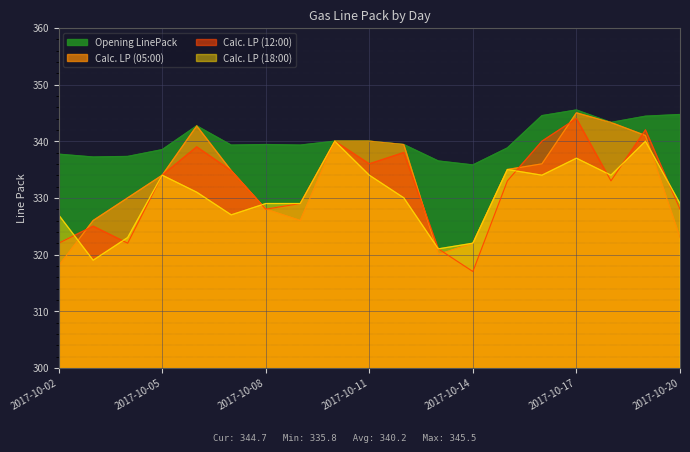

Reading left to right, transcribe all the data shown in this chart.

Opening LinePack: 2017-10-02=337.7	2017-10-03=337.2	2017-10-04=337.3	2017-10-05=338.5	2017-10-06=342.7	2017-10-07=339.3	2017-10-08=339.4	2017-10-09=339.3	2017-10-10=340.0	2017-10-11=340.0	2017-10-12=339.4	2017-10-13=336.5	2017-10-14=335.8	2017-10-15=338.8	2017-10-16=344.5	2017-10-17=345.5	2017-10-18=343.3	2017-10-19=344.4	2017-10-20=344.7
Calc. LP (05:00): 2017-10-02=318.0	2017-10-03=326.0	2017-10-04=330.0	2017-10-05=334.0	2017-10-06=342.7	2017-10-07=334.8	2017-10-08=328.0	2017-10-09=326.0	2017-10-10=340.0	2017-10-11=340.0	2017-10-12=339.4	2017-10-13=320.0	2017-10-14=322.0	2017-10-15=335.0	2017-10-16=336.0	2017-10-17=345.0	2017-10-18=343.3	2017-10-19=341.0	2017-10-20=323.0
Calc. LP (12:00): 2017-10-02=322.0	2017-10-03=325.0	2017-10-04=322.0	2017-10-05=334.0	2017-10-06=339.0	2017-10-07=334.8	2017-10-08=328.0	2017-10-09=329.0	2017-10-10=340.0	2017-10-11=336.0	2017-10-12=338.0	2017-10-13=321.0	2017-10-14=317.0	2017-10-15=333.0	2017-10-16=340.0	2017-10-17=344.0	2017-10-18=333.0	2017-10-19=342.0	2017-10-20=328.0
Calc. LP (18:00): 2017-10-02=327.0	2017-10-03=319.0	2017-10-04=323.0	2017-10-05=334.0	2017-10-06=331.0	2017-10-07=327.0	2017-10-08=329.0	2017-10-09=329.0	2017-10-10=340.0	2017-10-11=334.0	2017-10-12=330.0	2017-10-13=321.0	2017-10-14=322.0	2017-10-15=335.0	2017-10-16=334.0	2017-10-17=337.0	2017-10-18=334.0	2017-10-19=340.0	2017-10-20=329.0